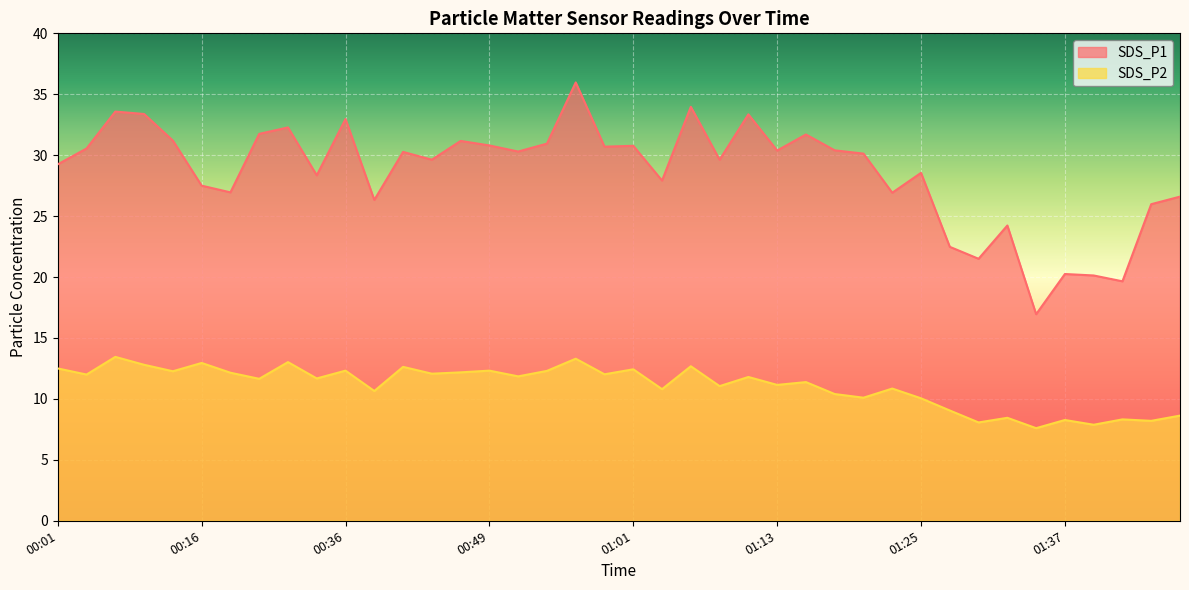

What is the difference between the highest and lowest values at 00:26?

20.1